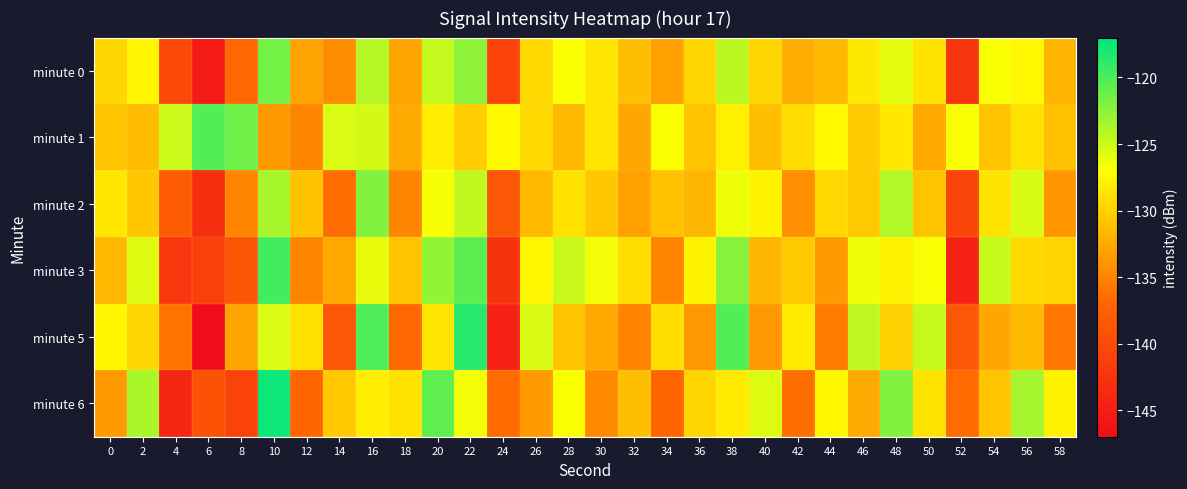

Which series has the largest range (max minus min)?

minute 5